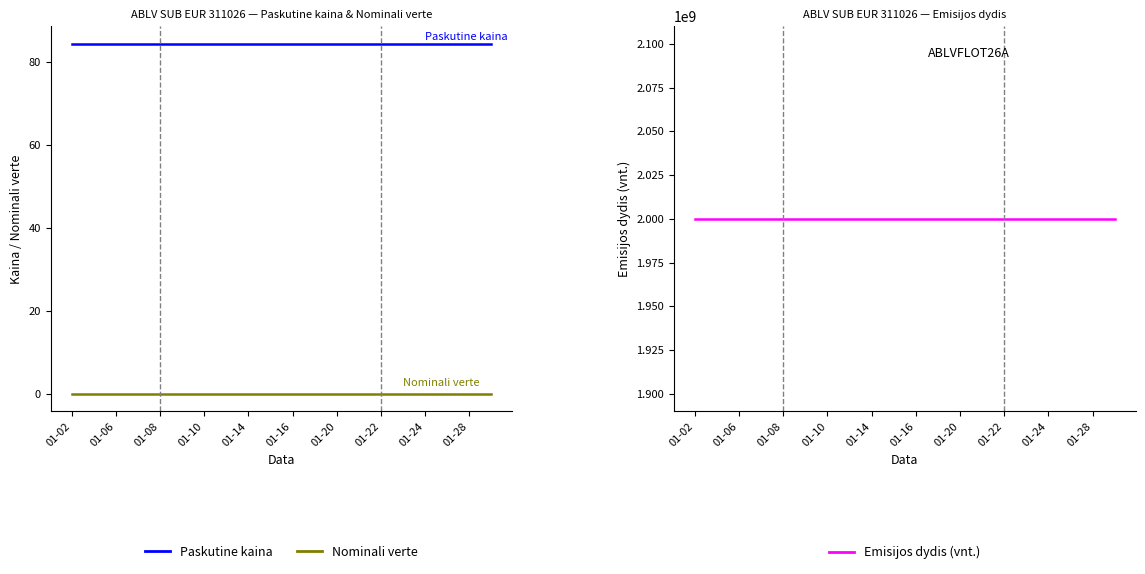

Which series has the widest spread of values?

Paskutine kaina